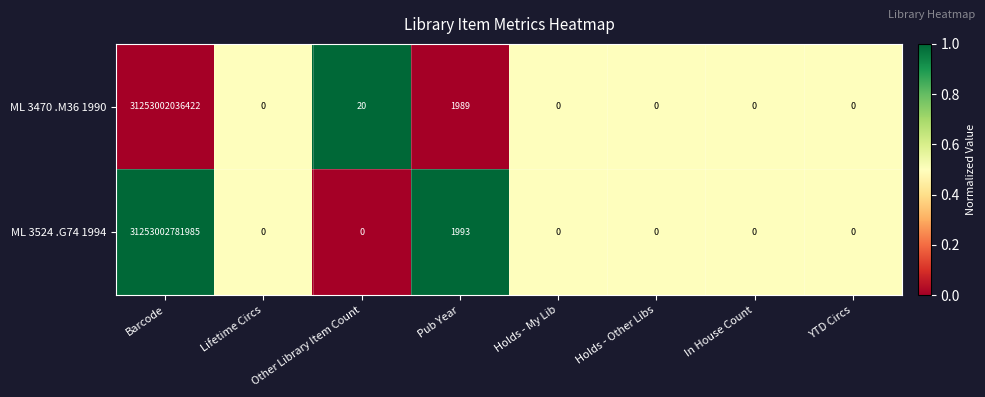

Where is ML 3470 .M36 1990 nearest to the value 15626501018211?

Pub Year